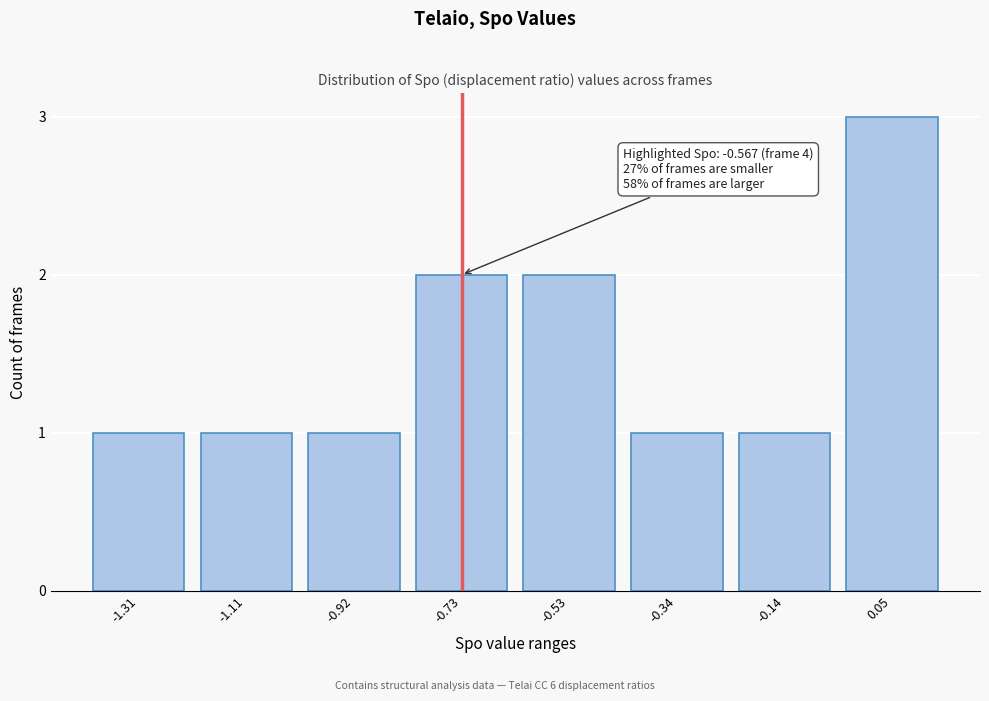

Reading left to right, transcribe all the data shown in this chart.

-1.31=1	-1.11=1	-0.92=1	-0.73=2	-0.53=2	-0.34=1	-0.14=1	0.05=3